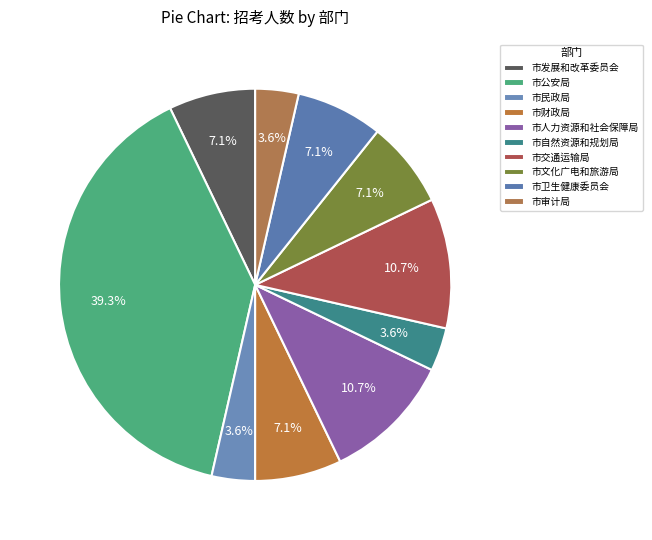

How many slices are in this pie chart?

10